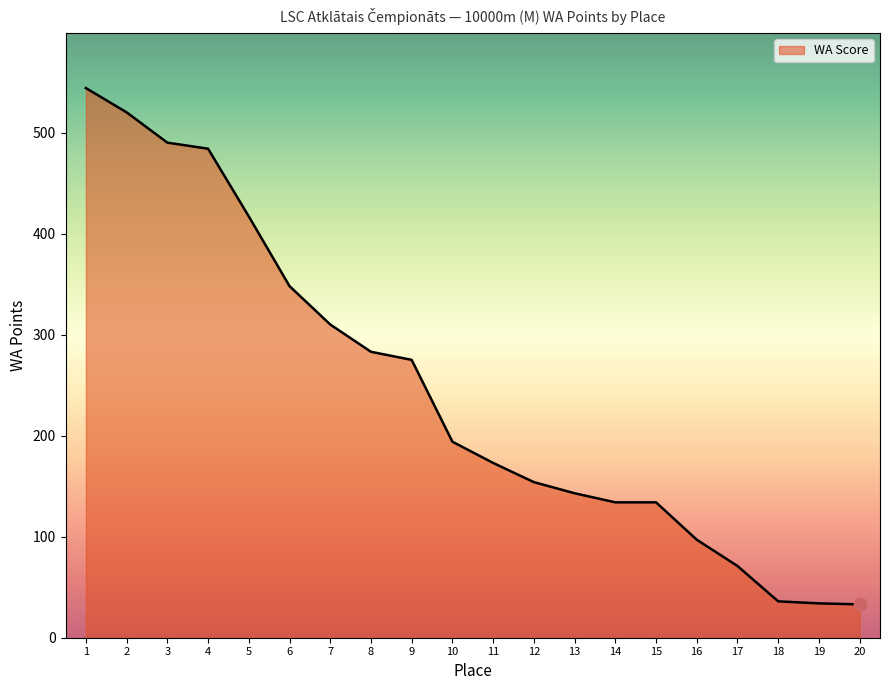

Between 11 and 5, which is larger?

5